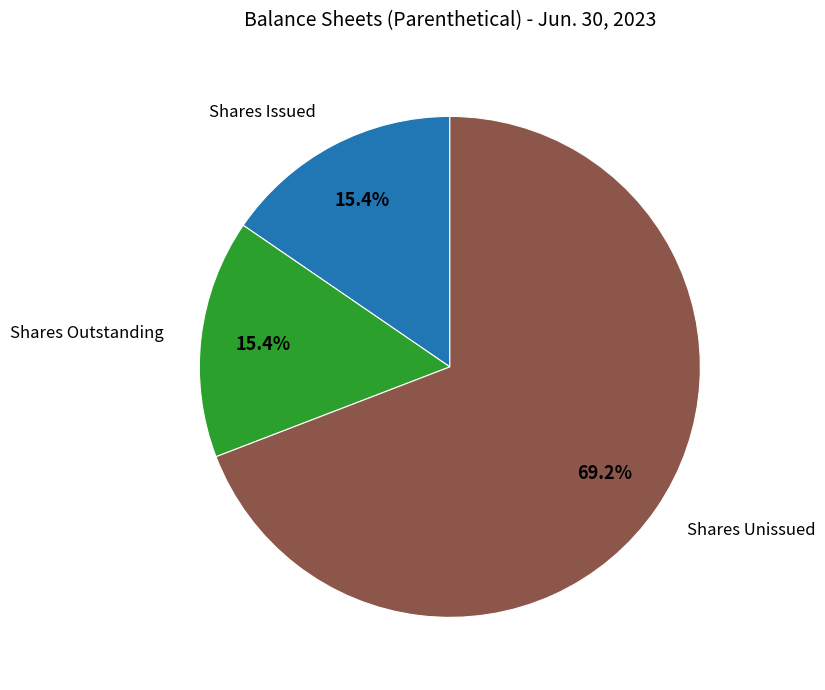

Does any single category account for the majority?

Yes